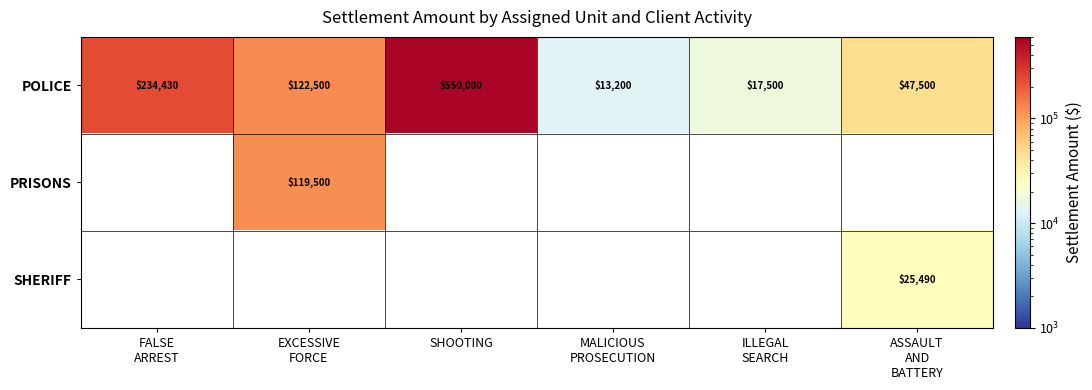

What is the sum of all POLICE values?

985130